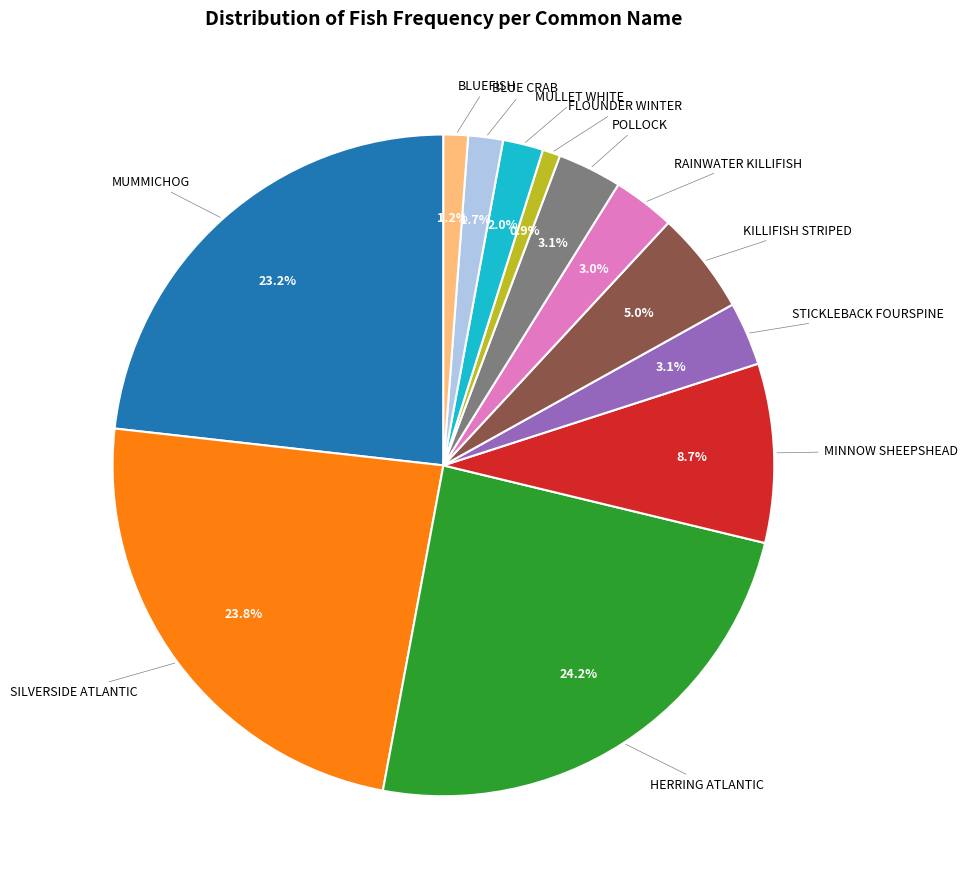

Does any single category account for the majority?

No